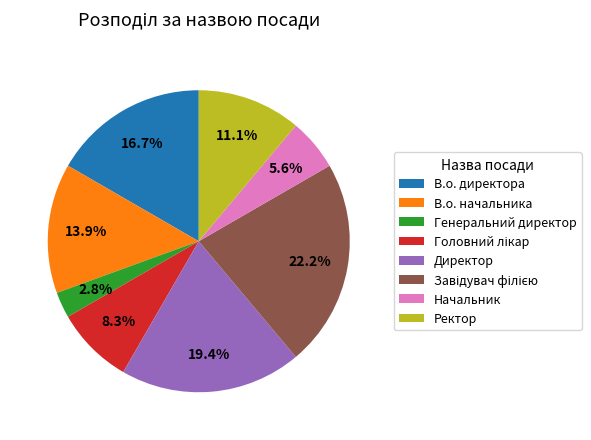

Is there any slice that represents more than half of the pie?

No